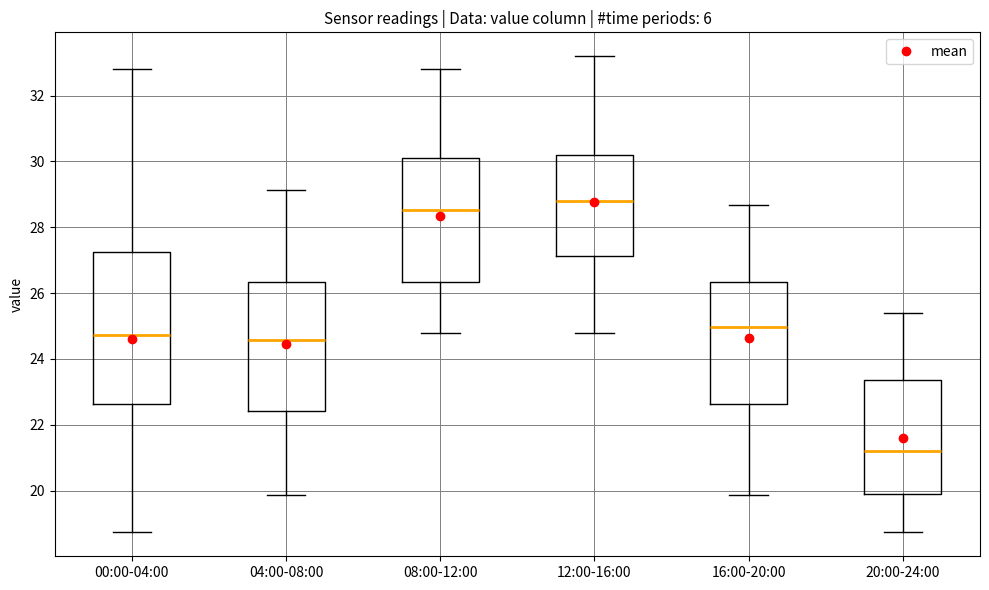

Which box's median line is the lowest?

20:00-24:00